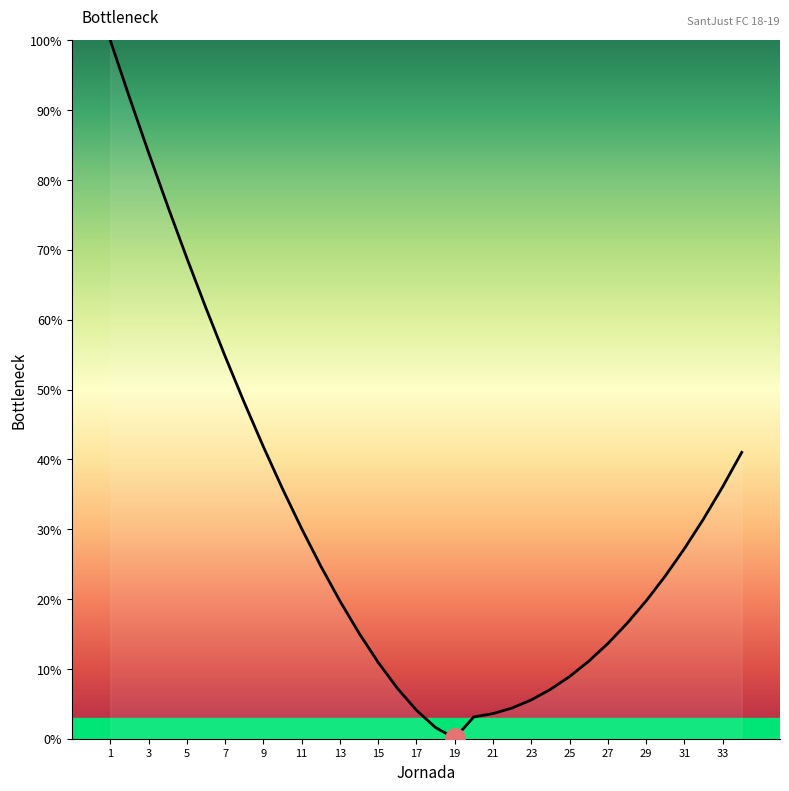

What is the difference between the maximum and minimum values?

99.9